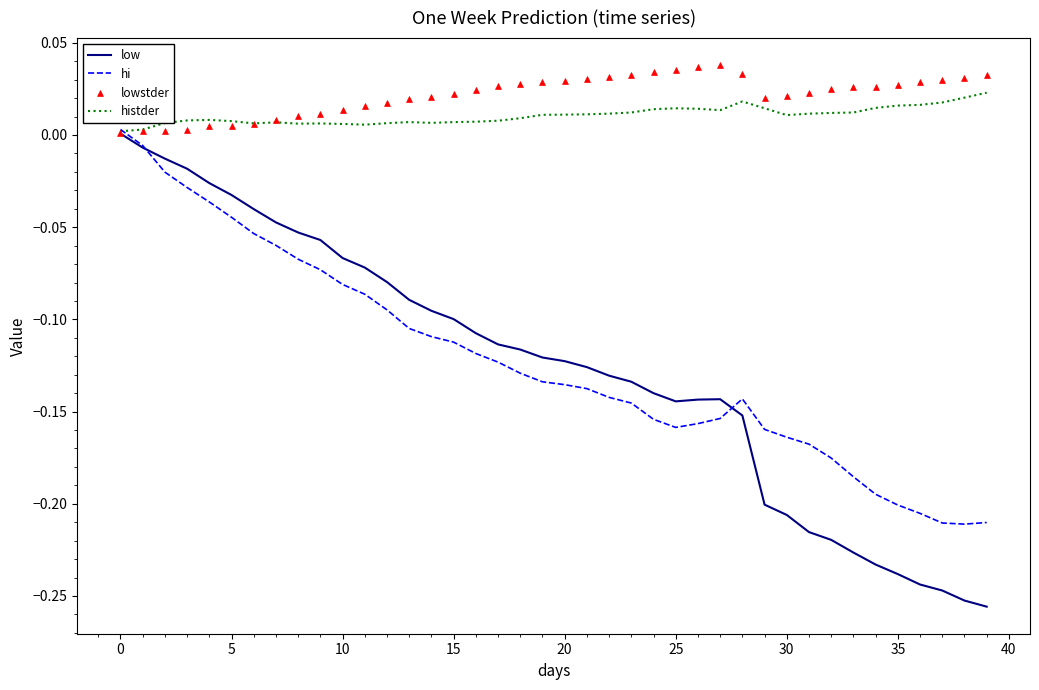

Which series has the largest Y range (max minus min)?

low